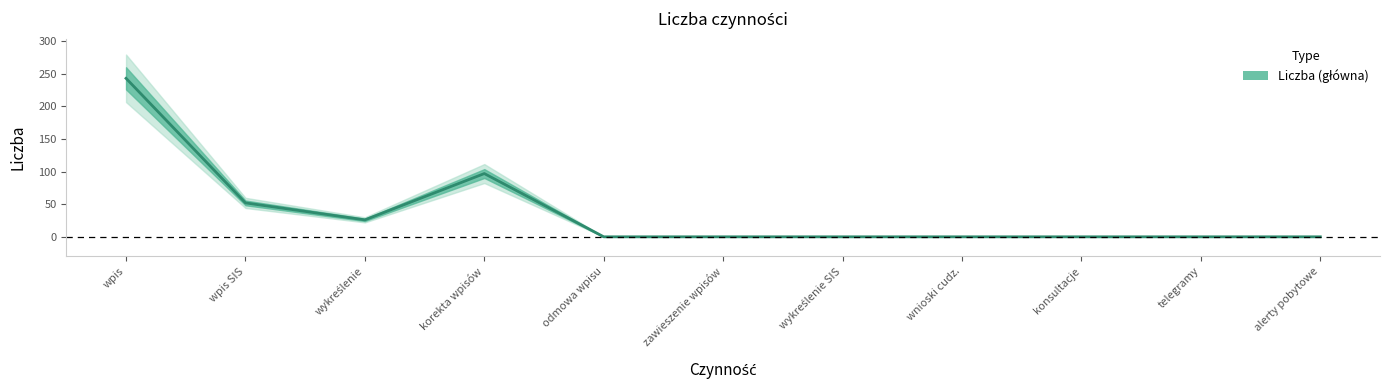

Is this an area chart (filled region under the line)?

No